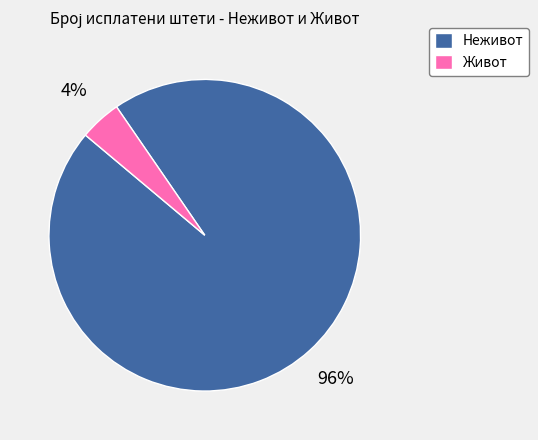

To the nearest percent, what is the combined percentage of Живот and Неживот?

100%